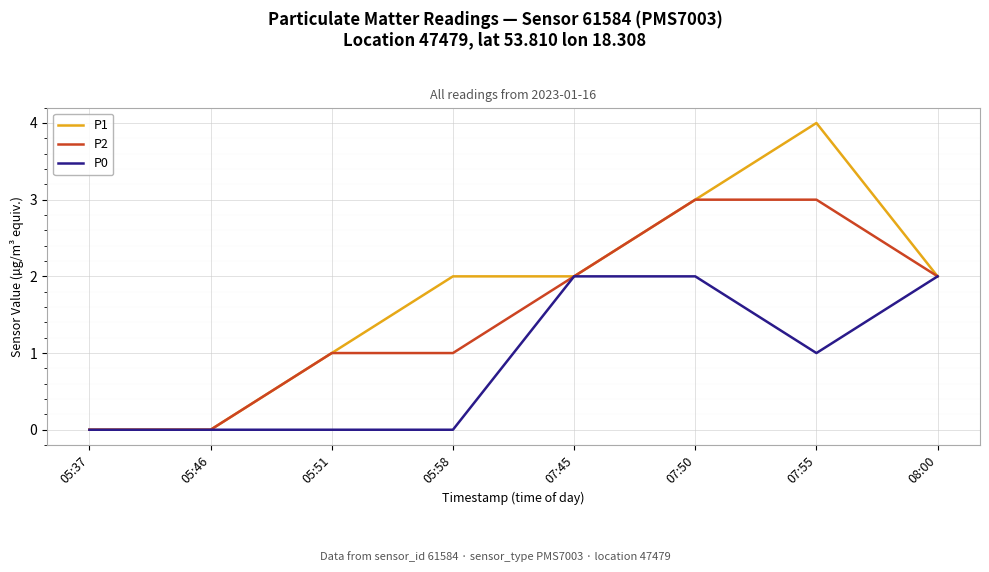

Which series changed the most between 05:51 and 07:55?

P1